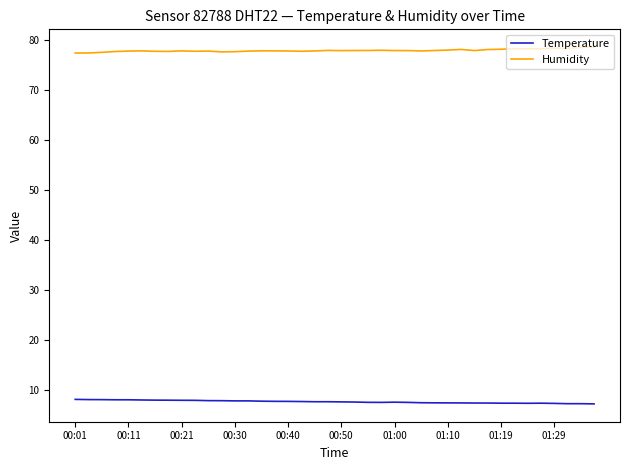

Which series has the largest total across all categories?

Humidity